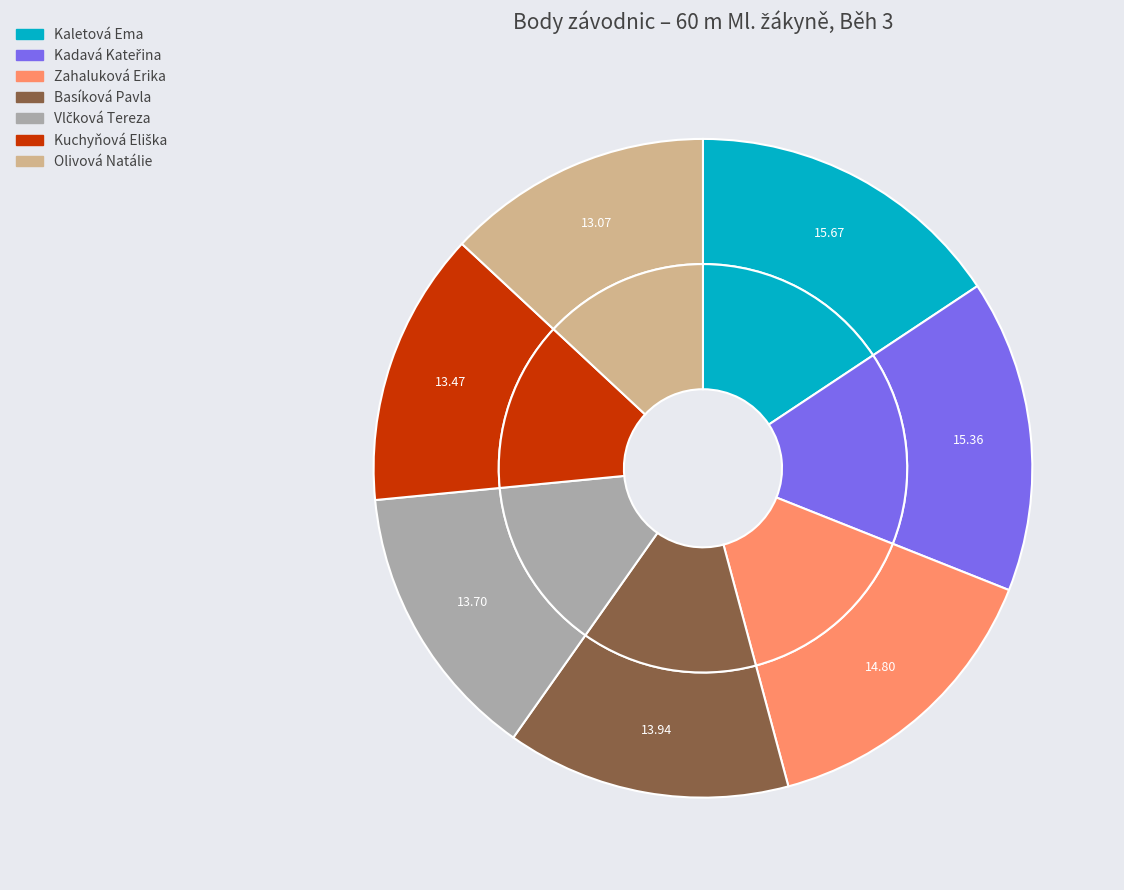

What portion of the pie excludes Vlčková Tereza?

86.3%